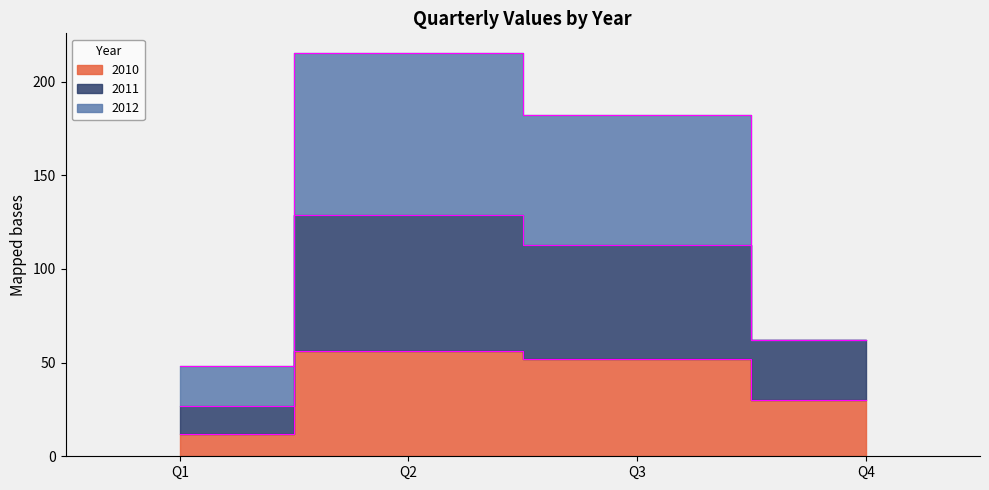

Which has a higher value, Q2 or Q4?

Q2